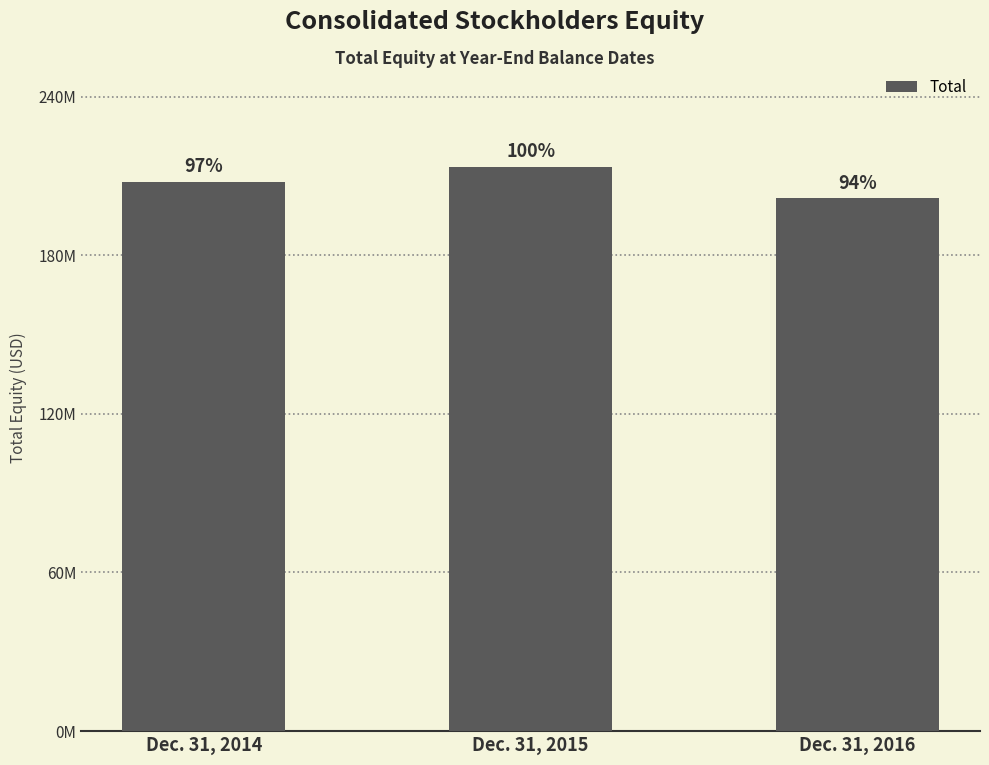

Reading left to right, list all the values displayed in this chart.

Dec. 31, 2014=207863192	Dec. 31, 2015=213493182	Dec. 31, 2016=201565612